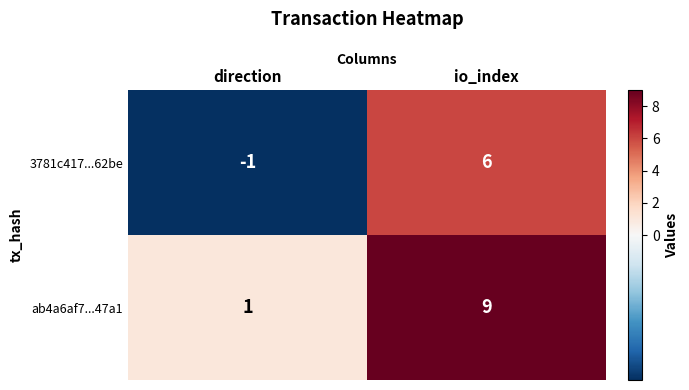

List the series in order of their overall mean, highest first.

ab4a6af7...47a1, 3781c417...62be